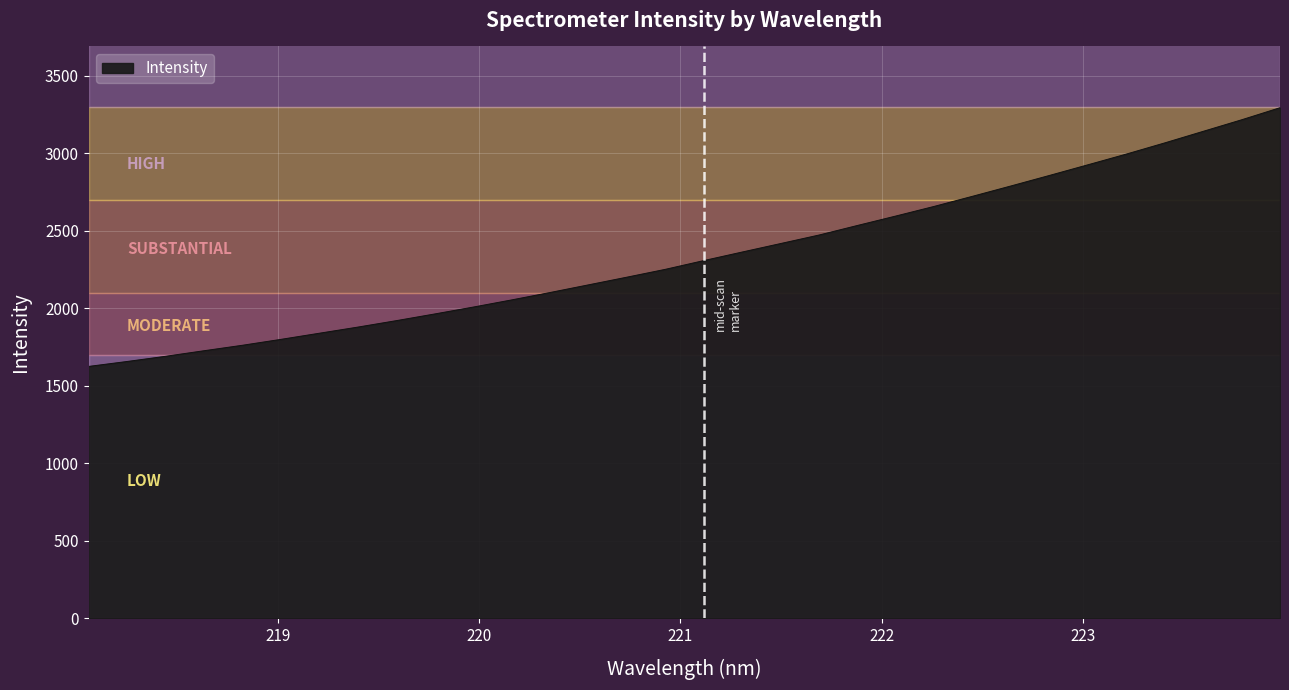

What is the maximum value shown in the chart?

3293.4